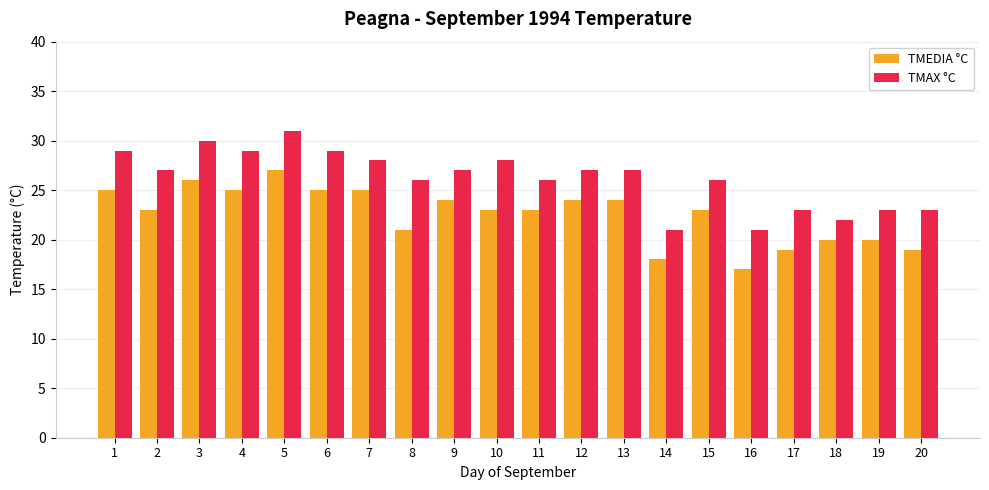

True or false: TMEDIA °C has a value of 15 at 7.

False